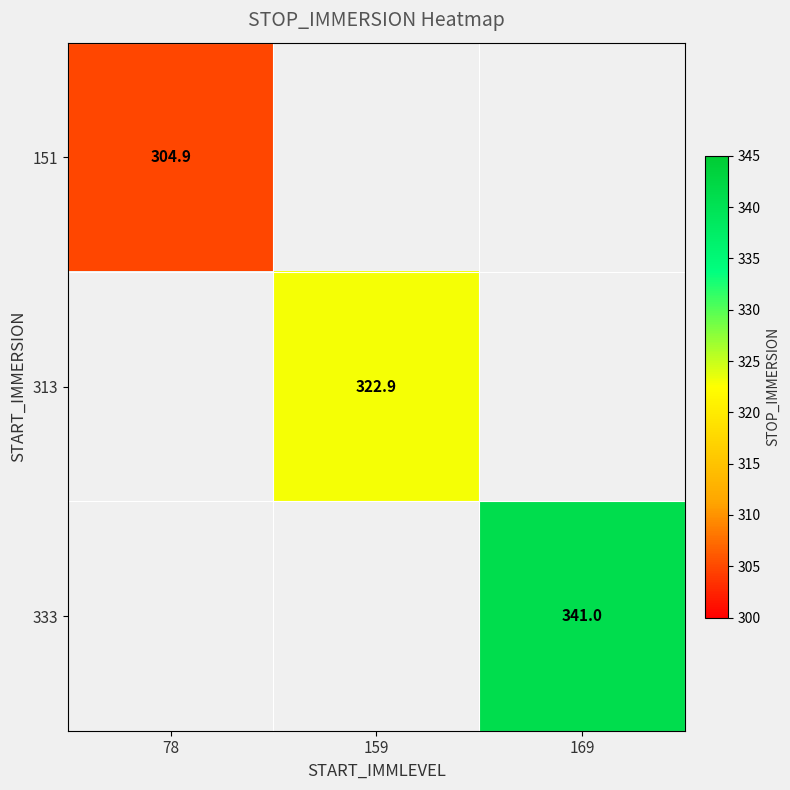

Between 78 and 159, which is larger?

159